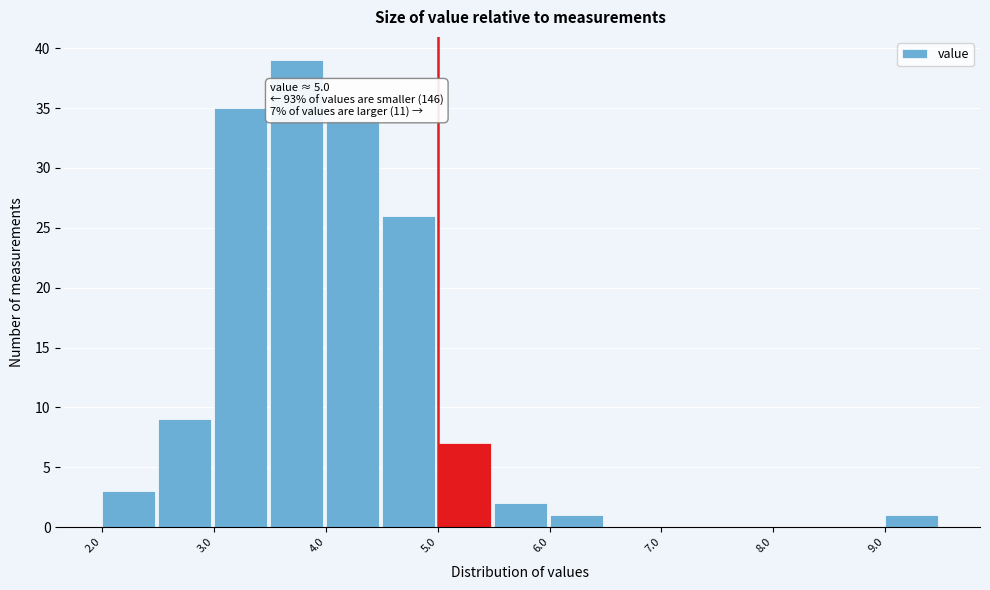

Over which range of the x-axis is the bar tallest?

3.5 to 4.0